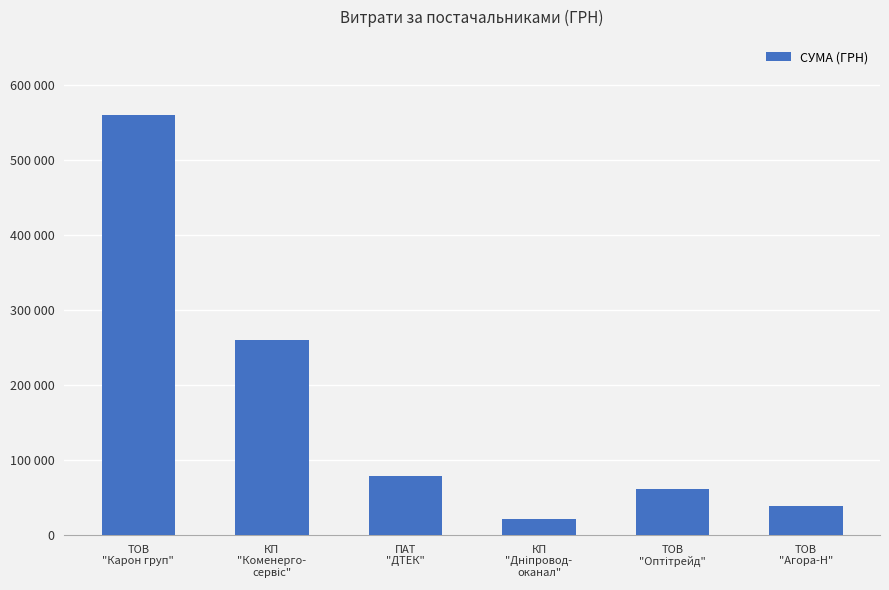

Does the chart contain any negative values?

No